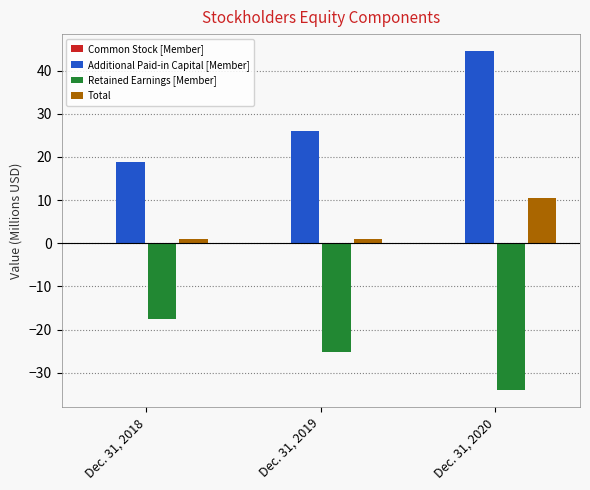

Which label corresponds to the largest value in the chart?

Dec. 31, 2020